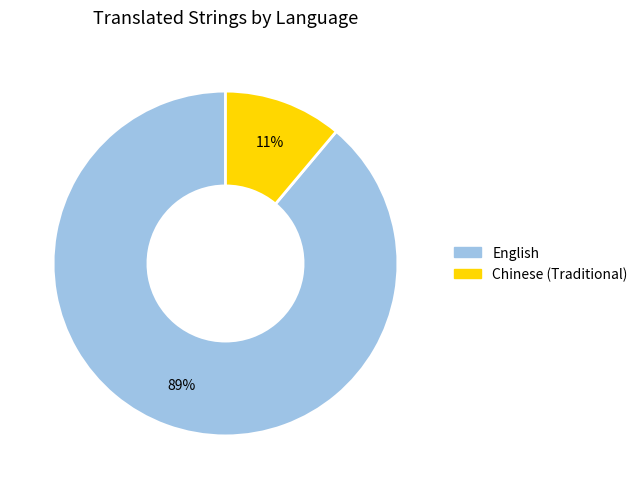

Rank the categories by value from highest to lowest.

English, Chinese (Traditional)